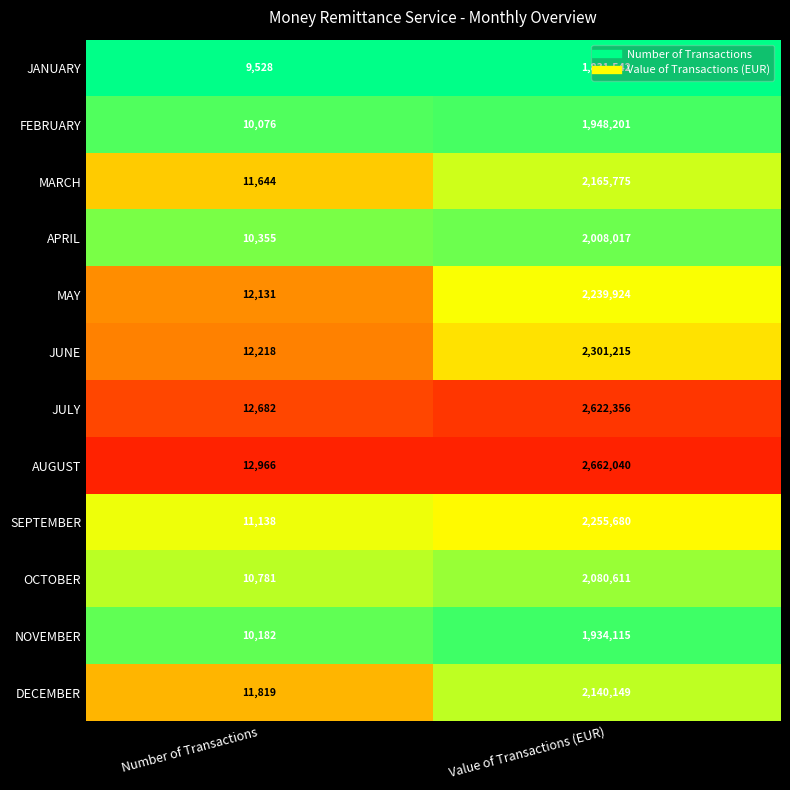

What is the difference between the highest and lowest values at Value of Transactions (EUR)?

830498